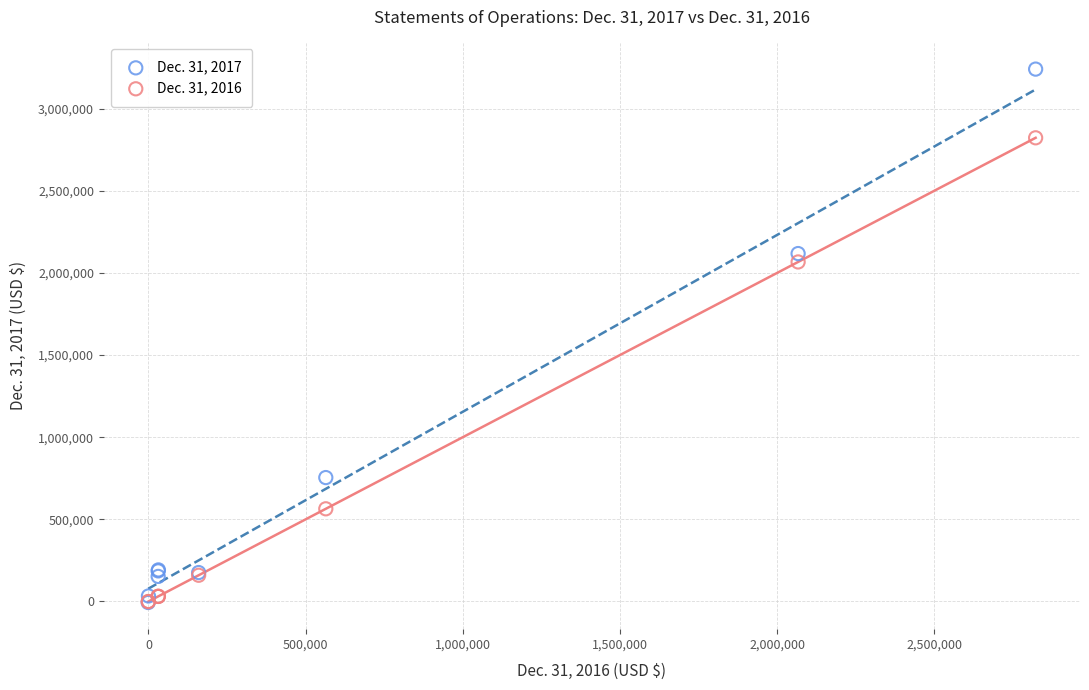

Across all series, what Y value is closest to 1616951?

2066459